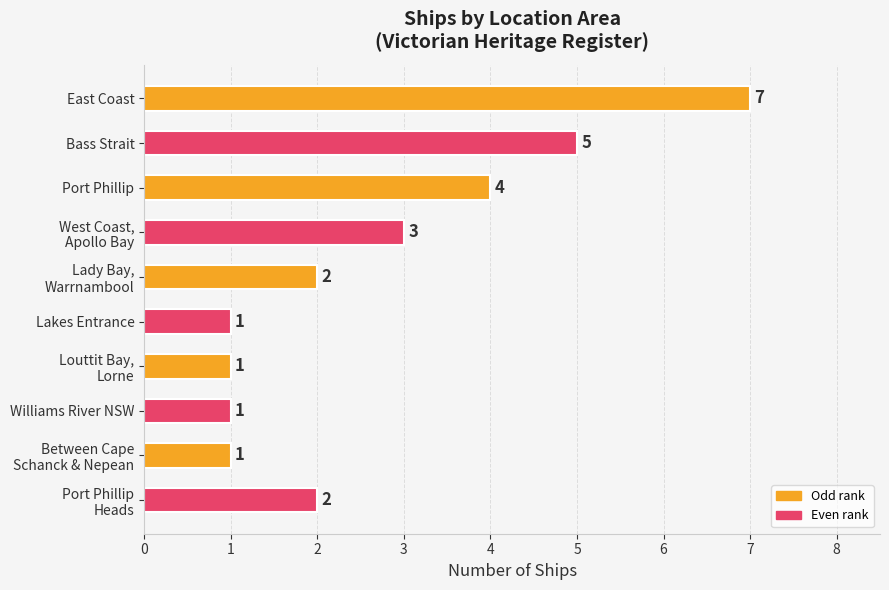

Reading bottom to top, extract all data points from this chart.

2	1	1	1	1	2	3	4	5	7